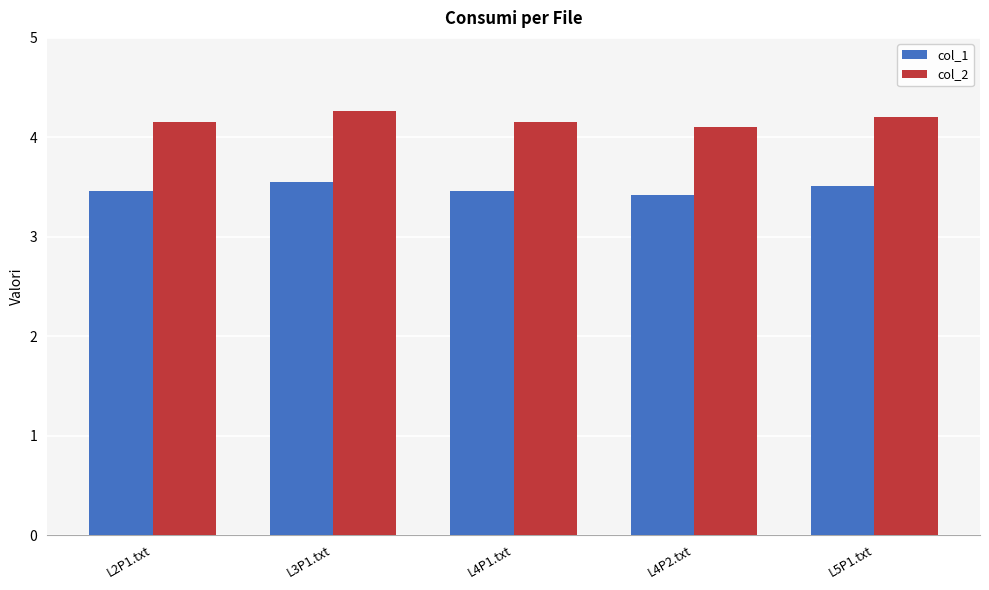

What is the minimum value for col_2?

4.1